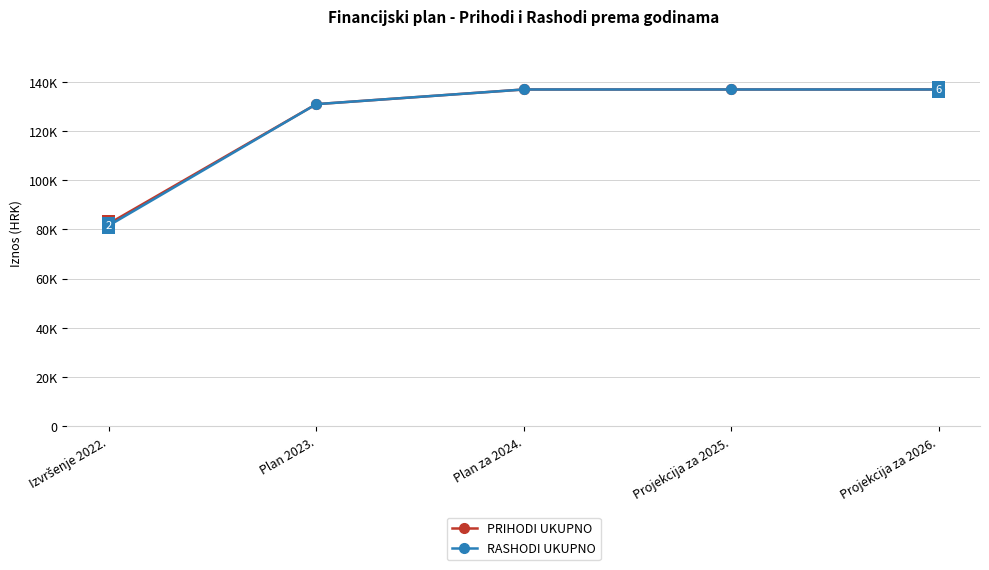

Reading left to right, what are all the values shown in this chart?

PRIHODI UKUPNO: Izvršenje 2022.=82399	Plan 2023.=130936	Plan za 2024.=136903	Projekcija za 2025.=136903	Projekcija za 2026.=136903
RASHODI UKUPNO: Izvršenje 2022.=81617	Plan 2023.=130936	Plan za 2024.=136903	Projekcija za 2025.=136903	Projekcija za 2026.=136903